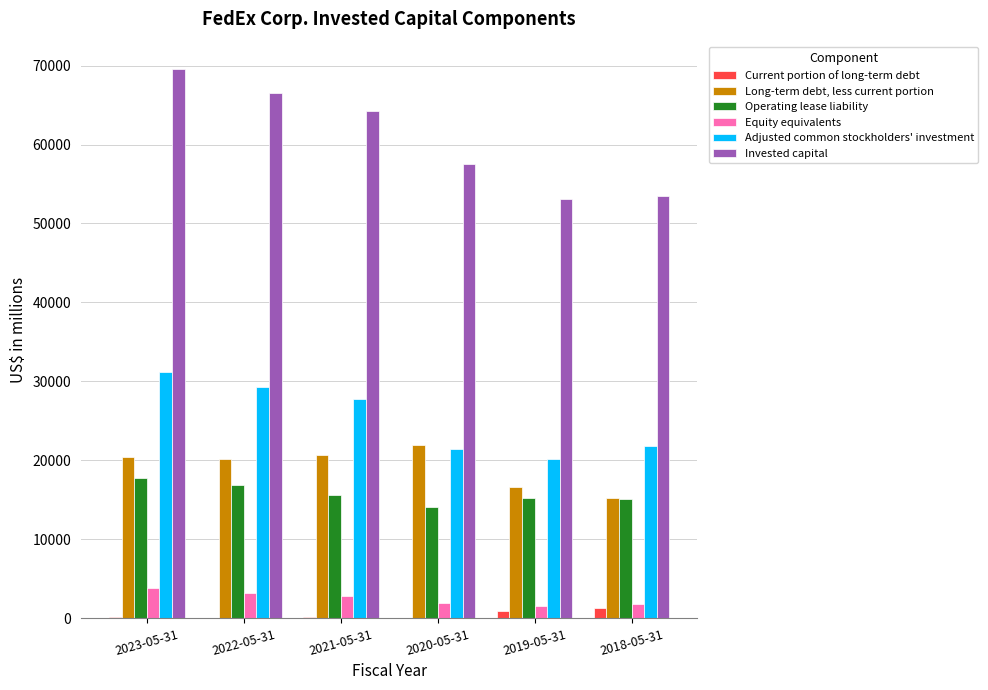

Which series has the largest total across all categories?

Invested capital